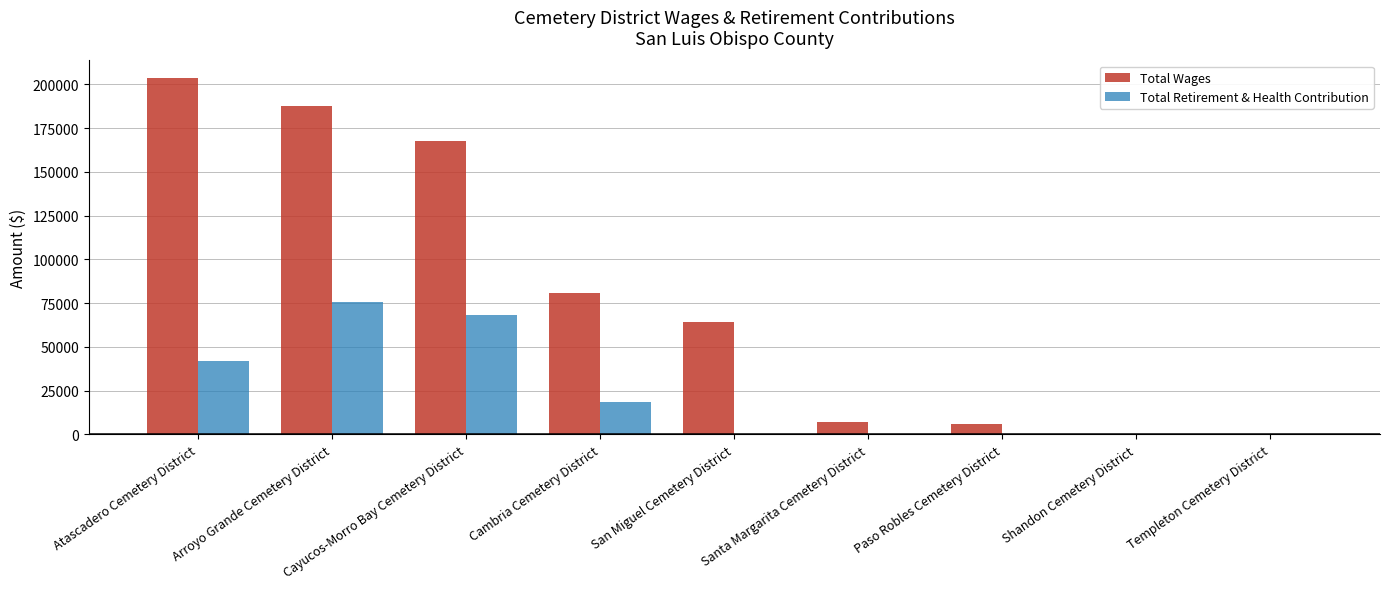

What is the total value across all series at Santa Margarita Cemetery District?

7178